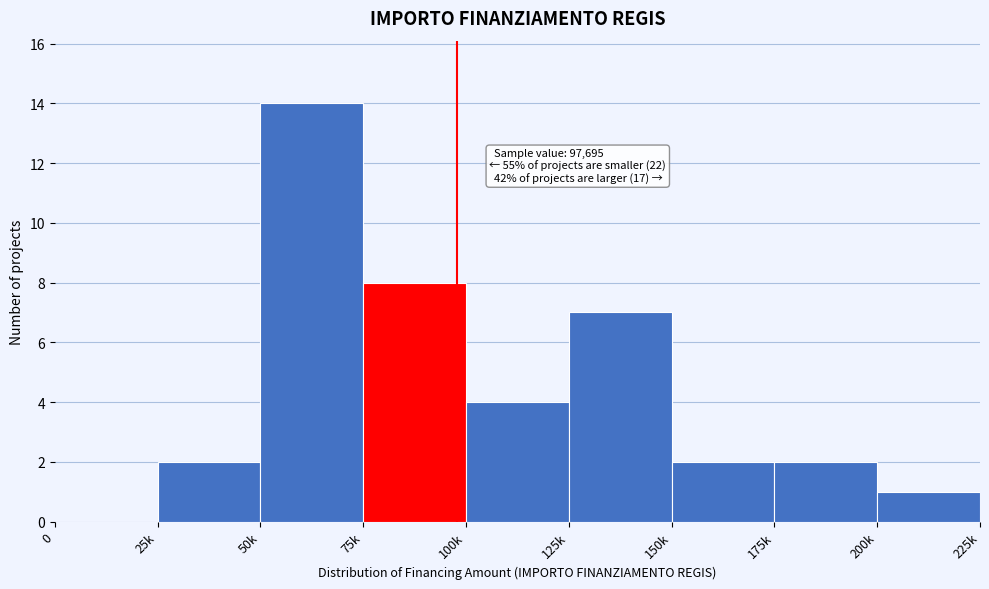

Reading left to right, list all the values displayed in this chart.

0=0	25k=2	50k=14	75k=8	100k=4	125k=7	150k=2	175k=2	200k=1